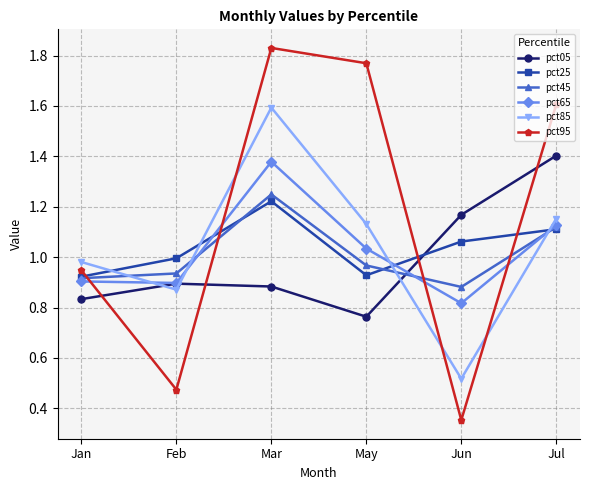

What is the difference between the pct45 values at Jun and May?

0.1